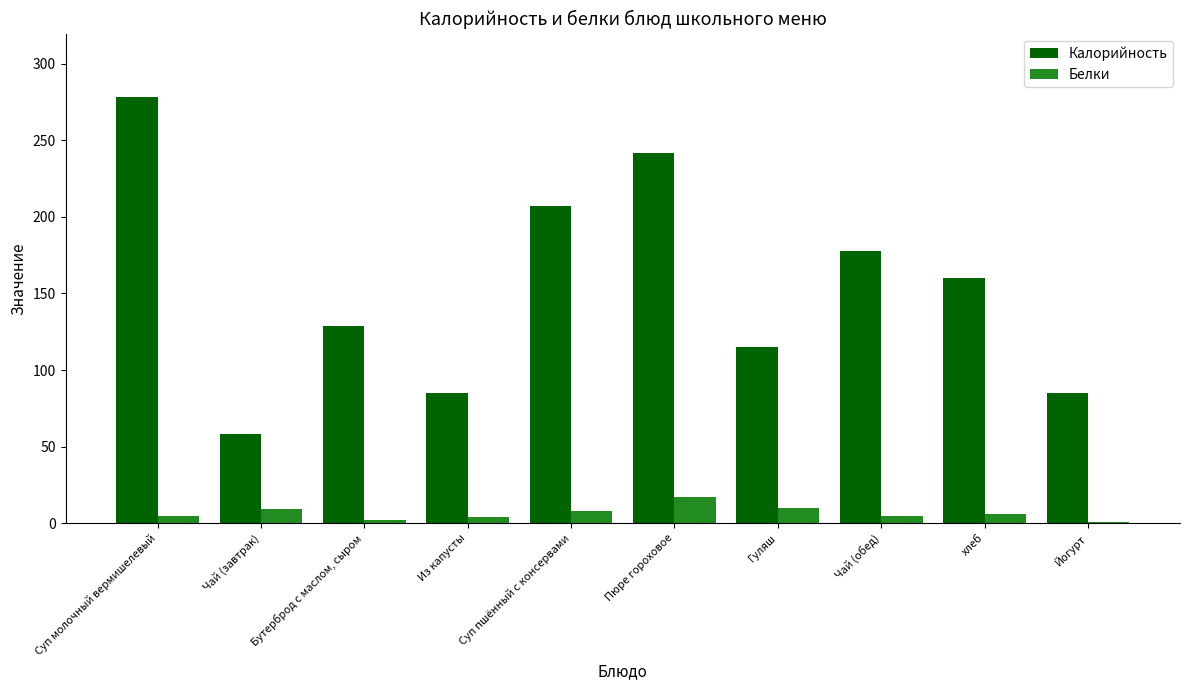

At which label is Калорийность closest to 168?

хлеб